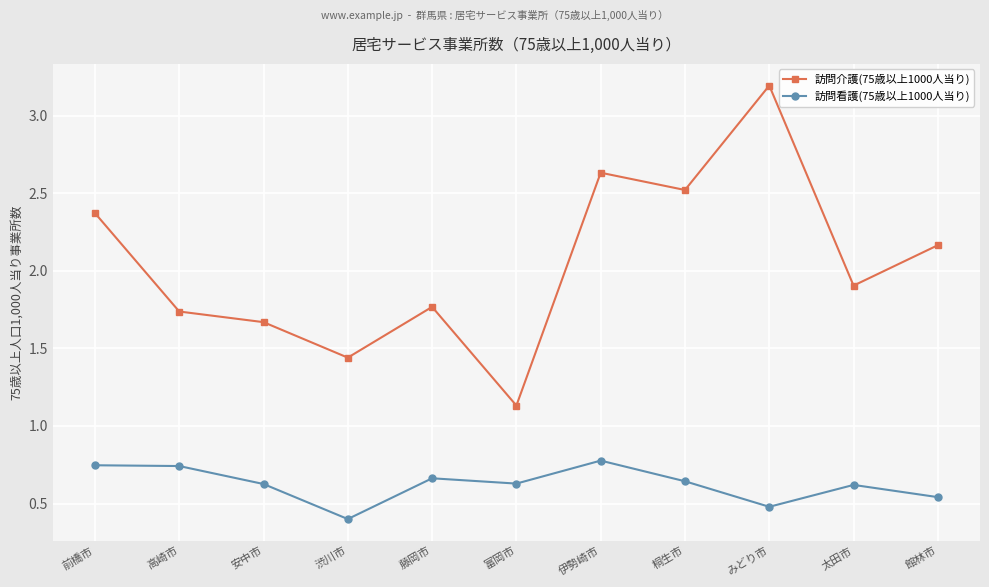

What is the difference between the highest and lowest values at 渋川市?

1.0